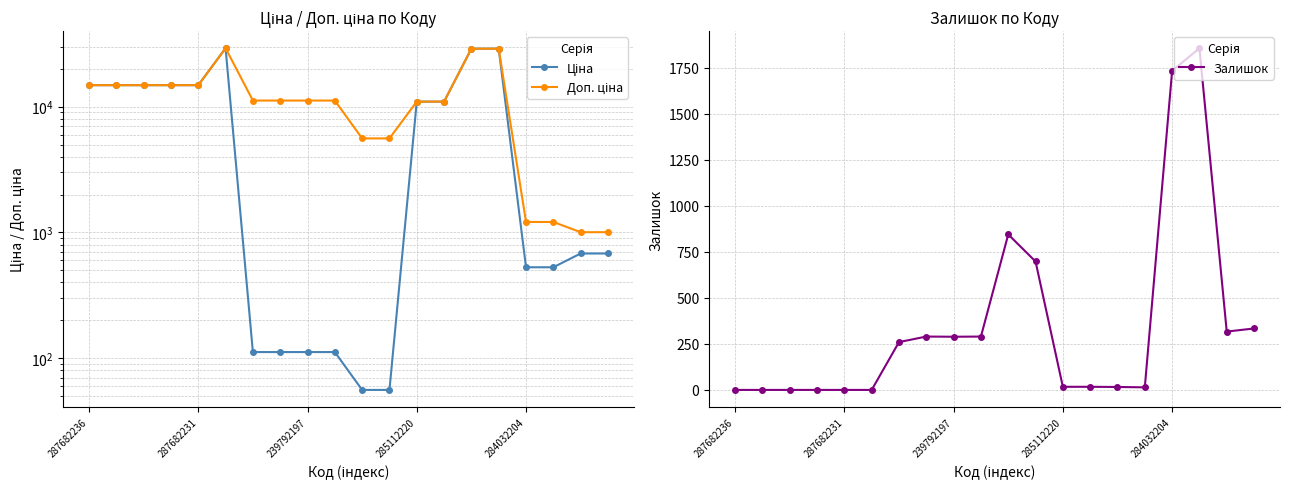

Reading right to left, extract all data points from this chart.

Ціна: 679.8	679.8	528.2	528.2	28901.7	28901.7	10964.4	10964.4	55.9	55.9	111.8	111.8	111.8	111.8	29152.3	14817.6	14817.6	14817.6	14817.6	14817.6
Доп. ціна: 1004.1	1004.1	1210.7	1210.7	28901.7	28901.7	10964.4	10964.4	5591.0	5591.0	11182.0	11182.0	11182.0	11182.0	29152.3	14817.6	14817.6	14817.6	14817.6	14817.6
Залишок: 334.0	317.0	1857.0	1734.0	14.0	16.0	17.0	17.0	698.0	845.0	290.0	289.0	290.0	260.0	0.0	0.0	0.0	0.0	0.0	0.0